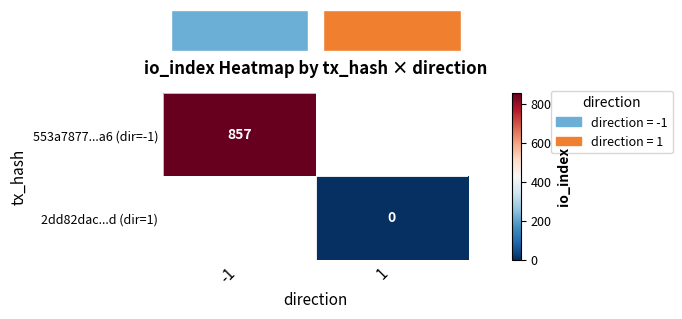

Which category has the lowest value across all series?

1